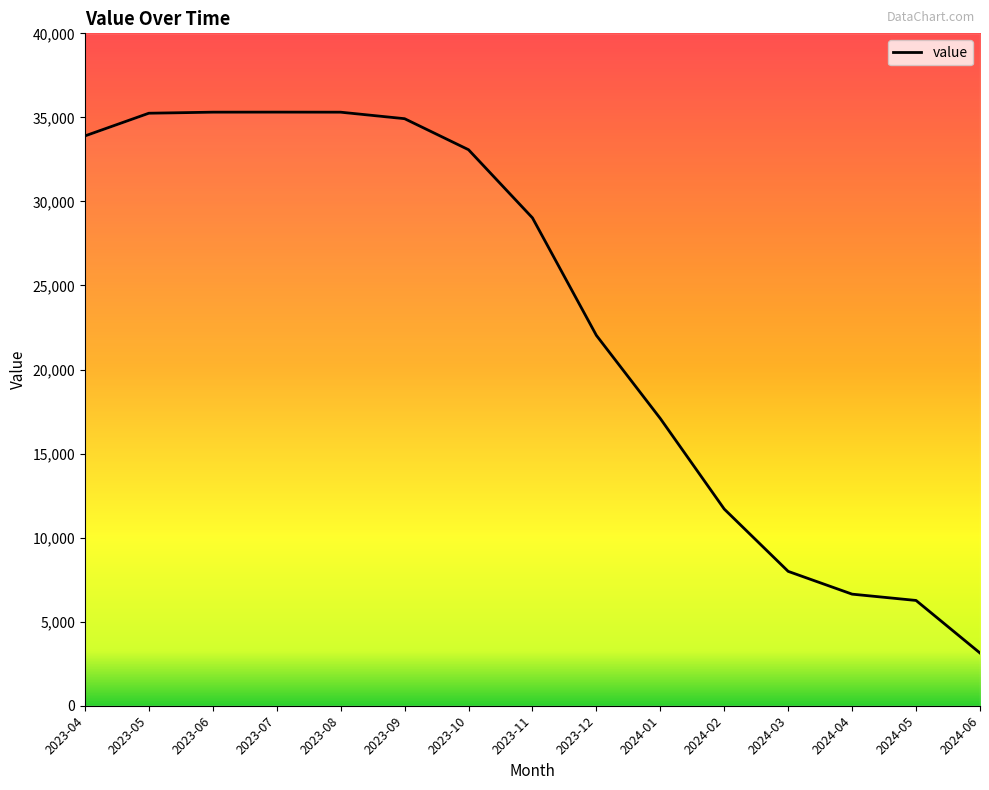

True or false: the data shows 11699 at 2024-02.

True